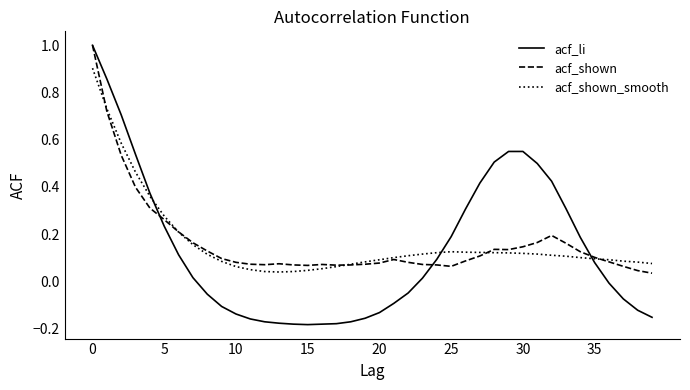

Which series has the largest range (max minus min)?

acf_li